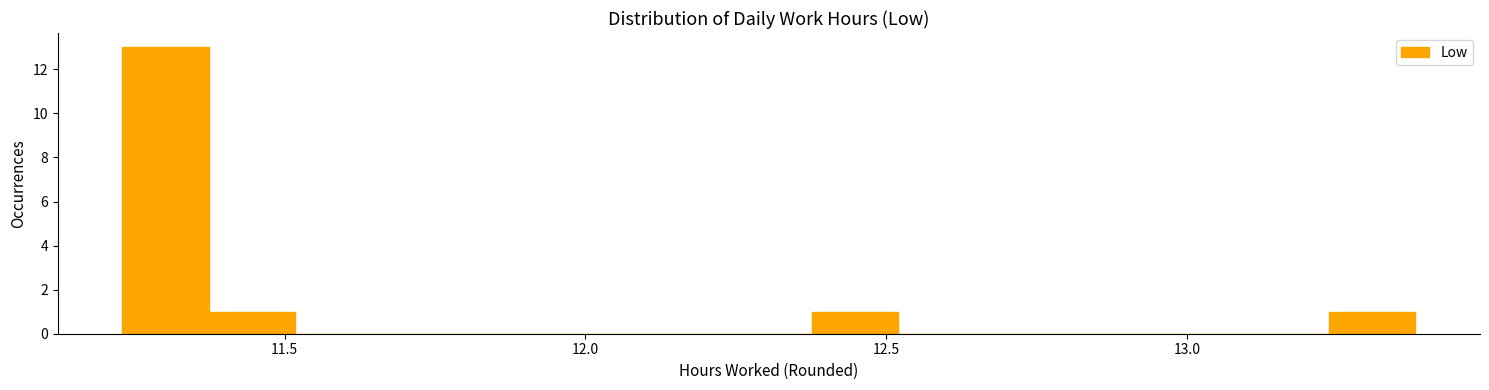

Around what value on the x-axis is the tallest bar? Give the approximate position of its centre, as read against the axis.

11.30